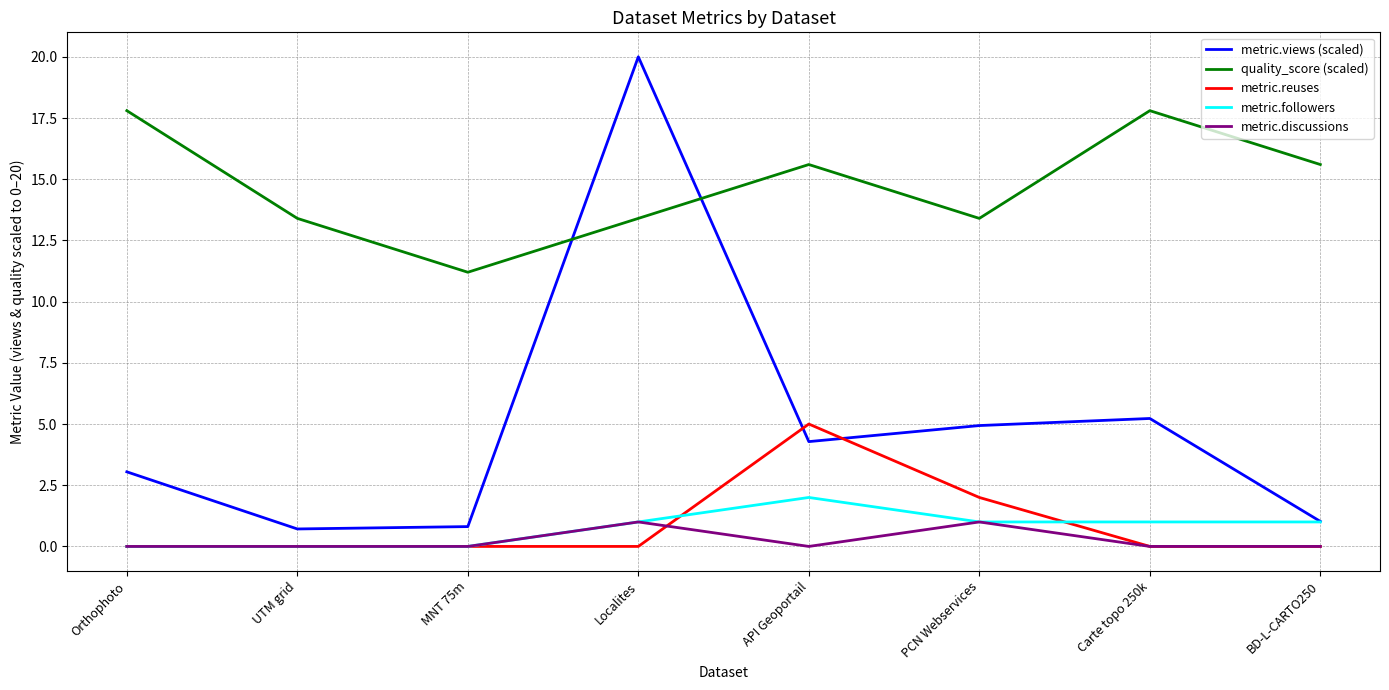

What is the difference between the metric.followers values at MNT 75m and Carte topo 250k?

1.0